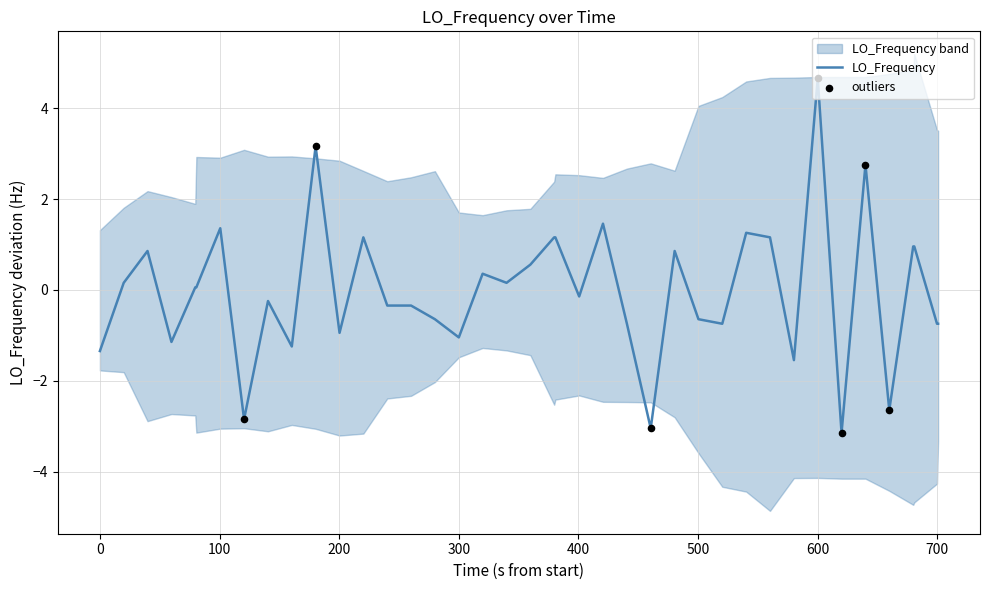

What is the highest value of the LO_Frequency series?

4.7